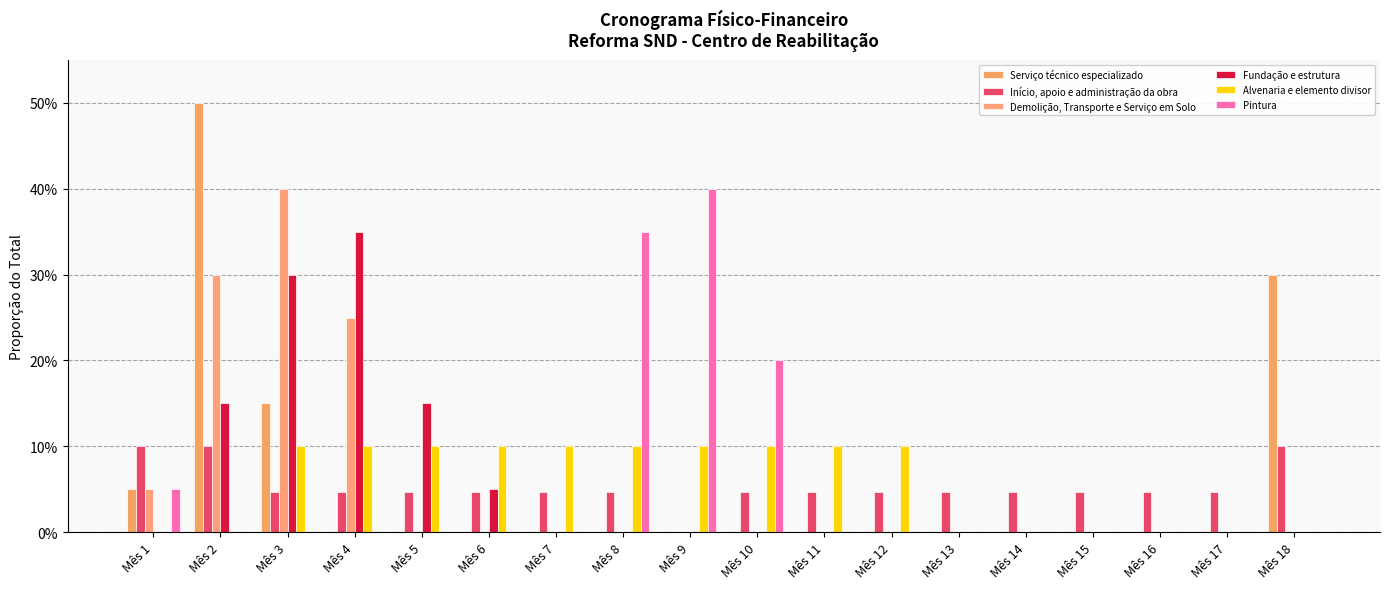

The value of Início, apoio e administração da obra at Mês 2 is 0.1. True or false?

False